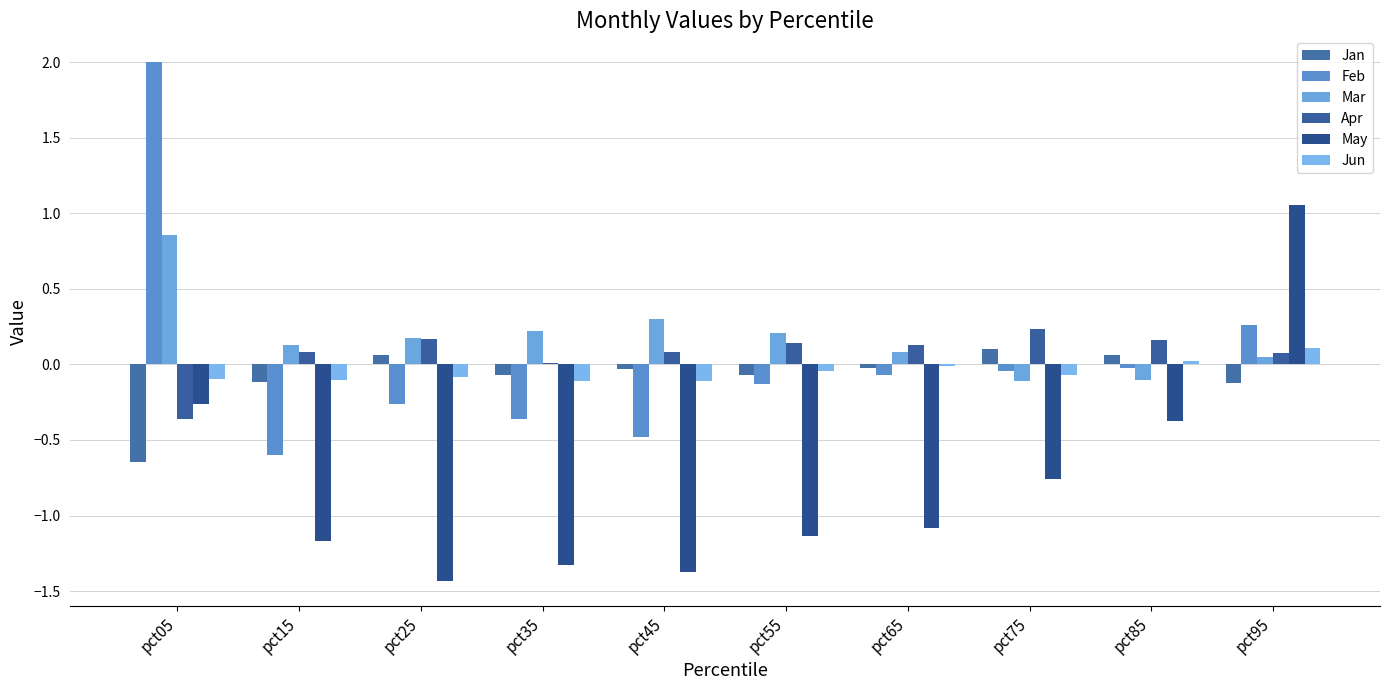

What is the spread (max minus min) of values at pct75?

1.0